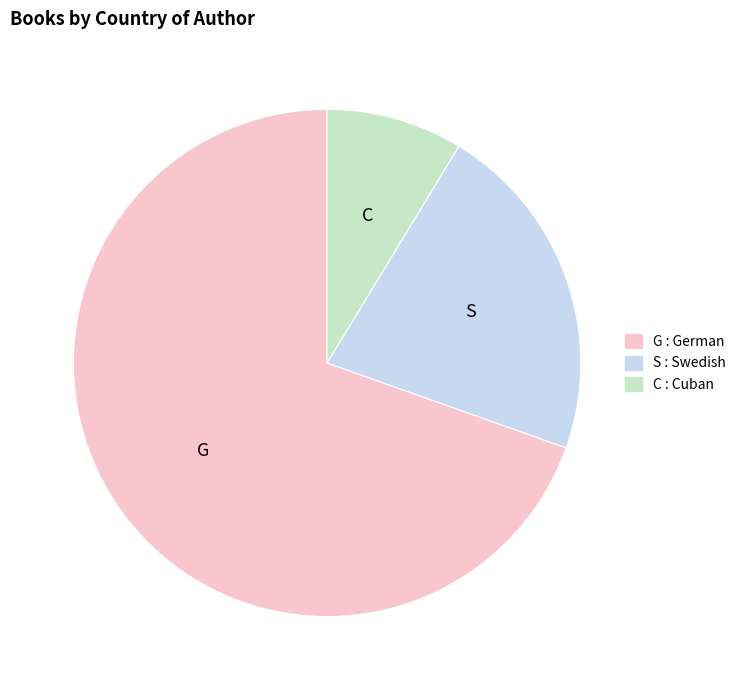

Is there a majority slice in this chart?

Yes